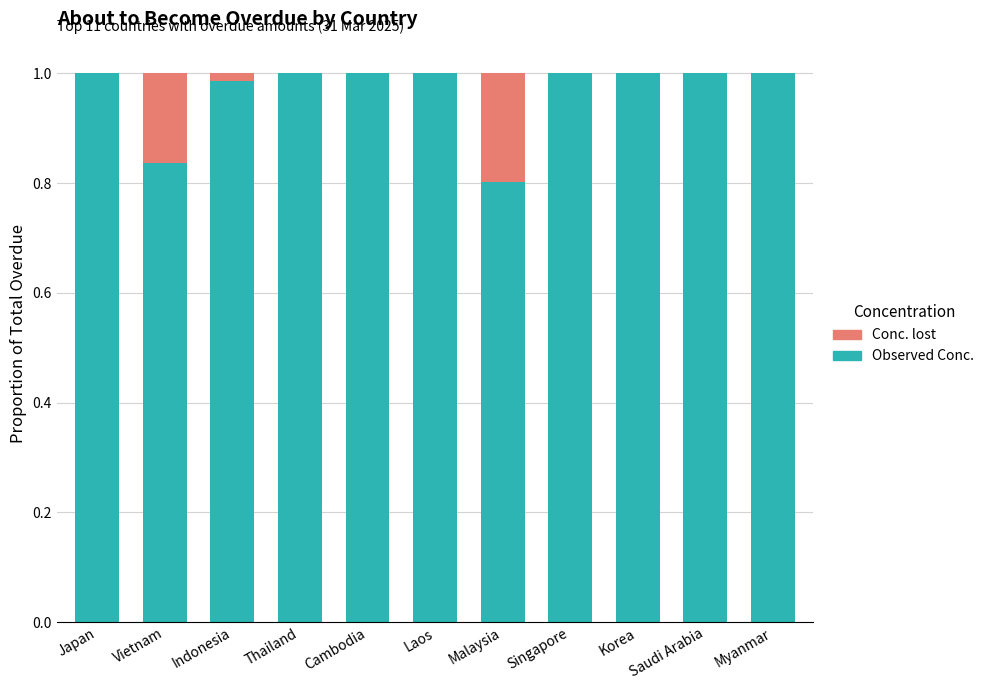

Is it true that Observed Conc. equals 1.0 at Saudi Arabia?

True